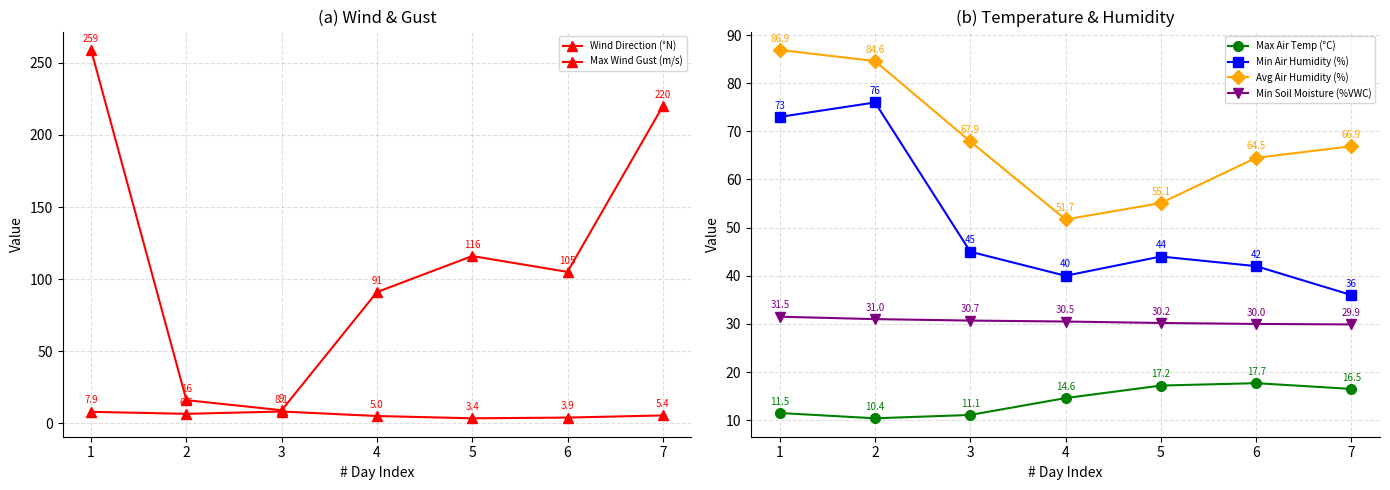

Which series has the largest range (max minus min)?

Wind Direction (°N)